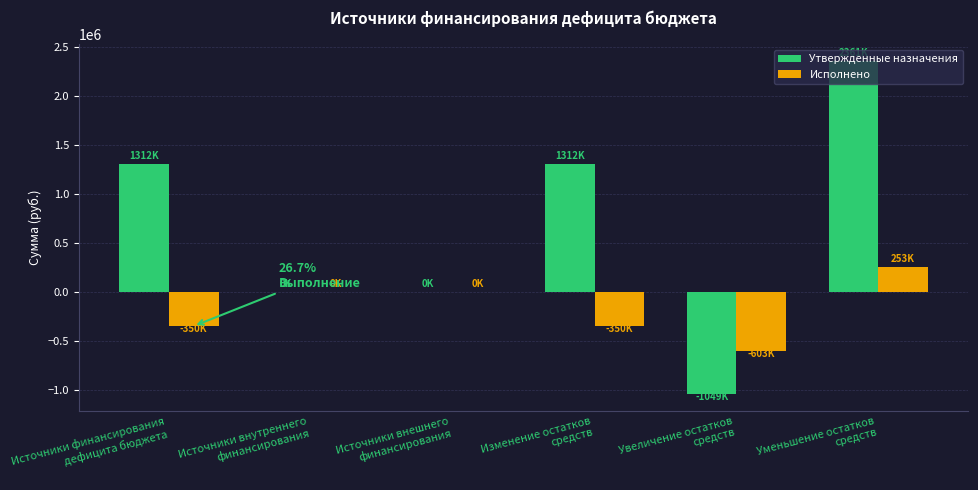

Where does the Утвержденные назначения series first go above 1312116?

Источники финансирования
дефицита бюджета